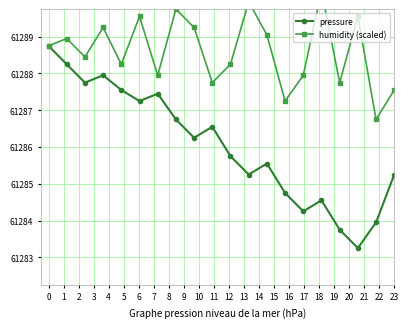

How many interior local peaks does the pressure series have?

5